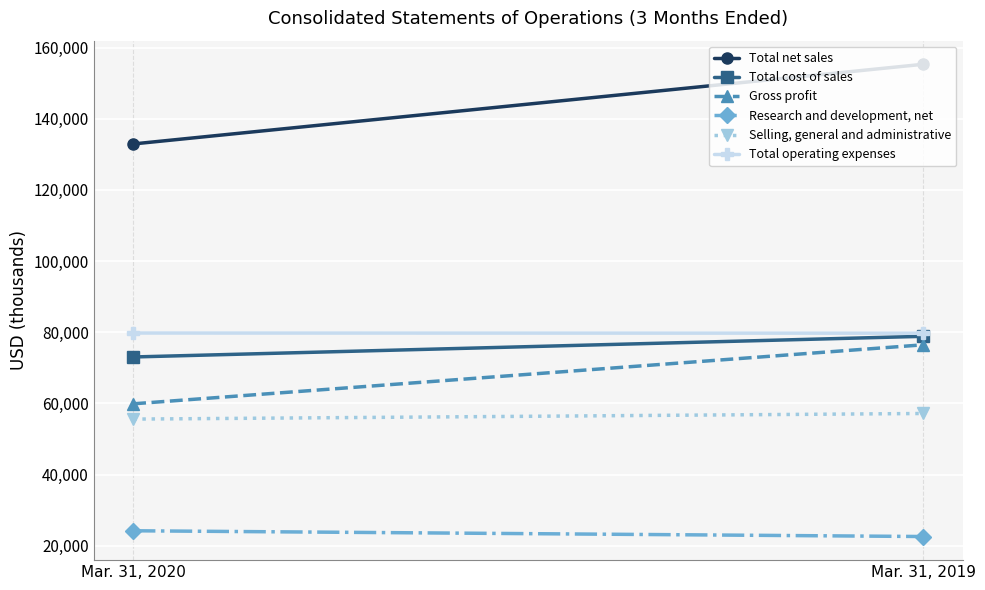

Which series has the largest total across all categories?

Total net sales